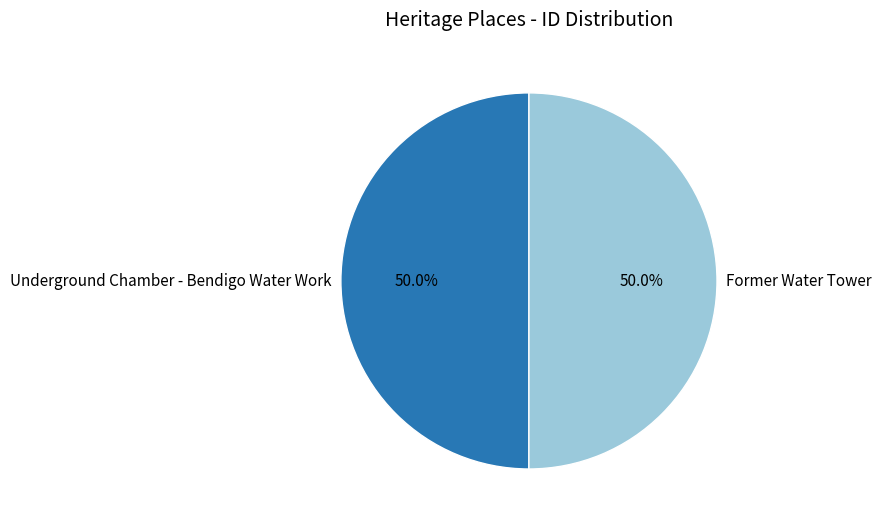

Is the sum of Underground Chamber - Bendigo Water Work and Former Water Tower greater than half?

Yes